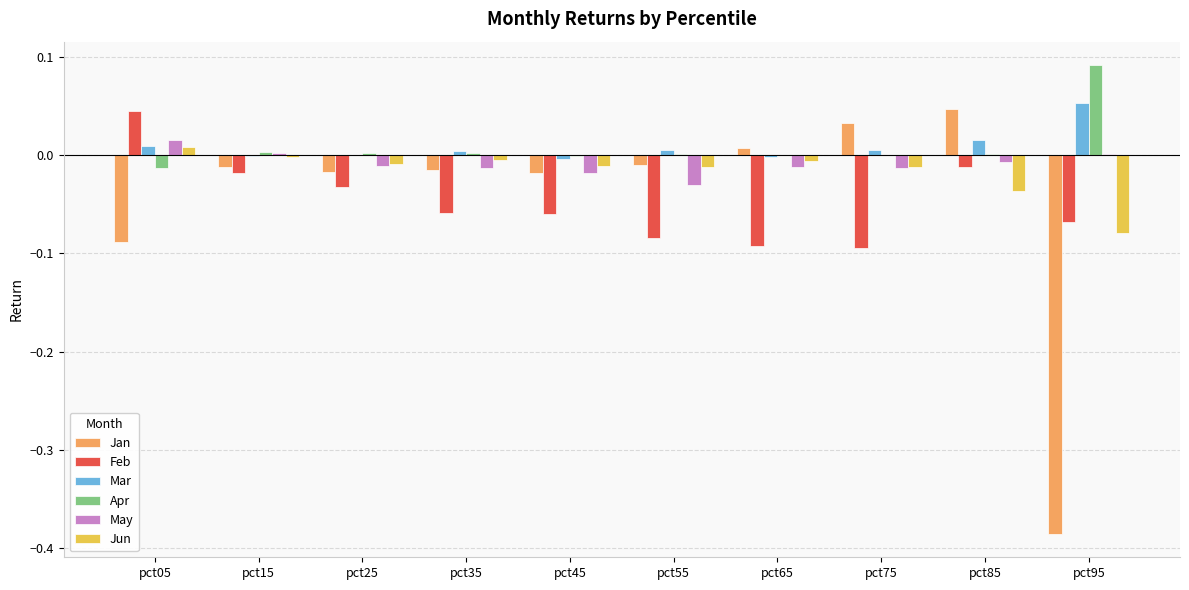

The Apr series shows 0.0 at pct55. True or false?

True